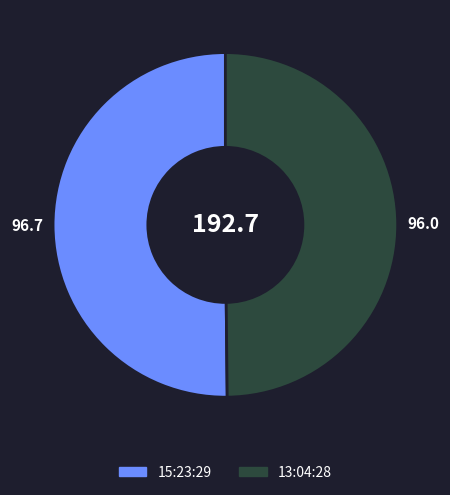

Combined, do 15:23:29 and 13:04:28 account for over 50%?

Yes